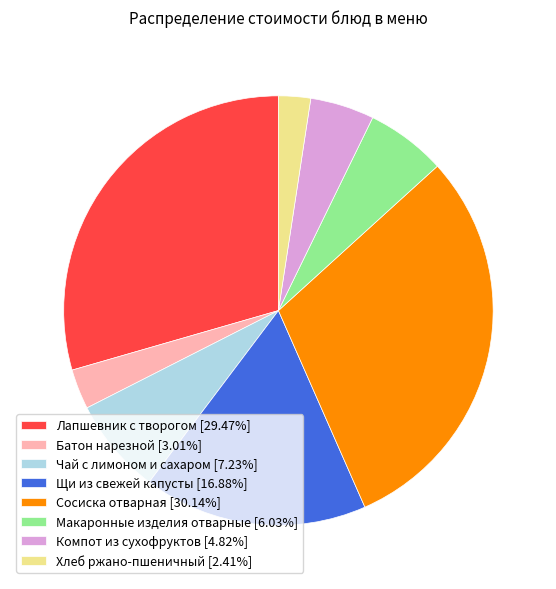

Does any single category account for the majority?

No